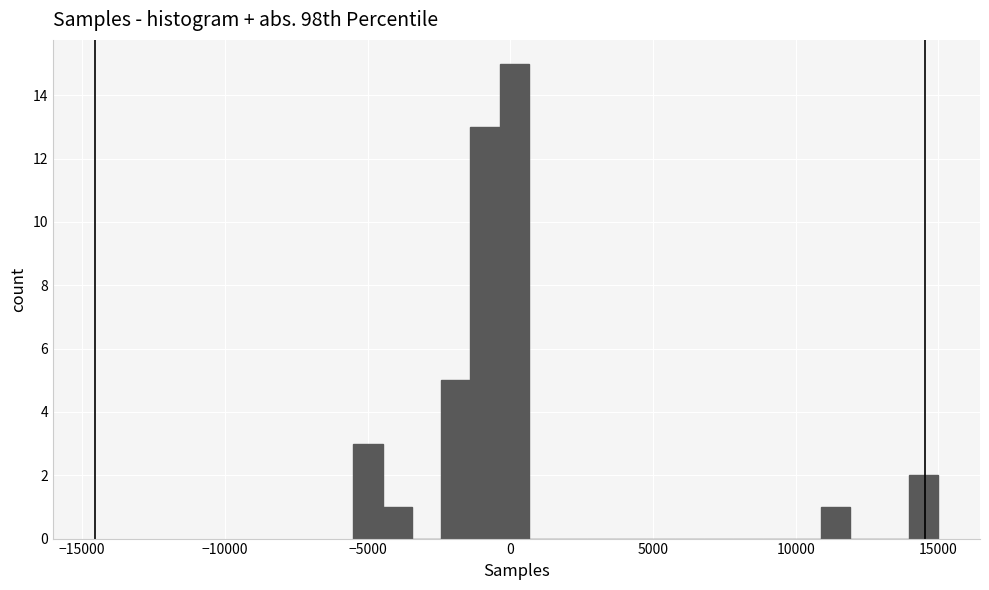

Read against the x-axis, roughly where is the centre of the tallest bar?

0